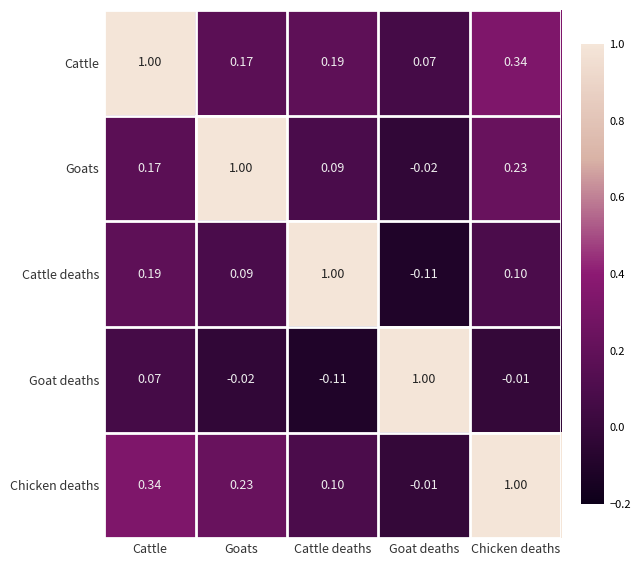

How many data points does each series have?

5